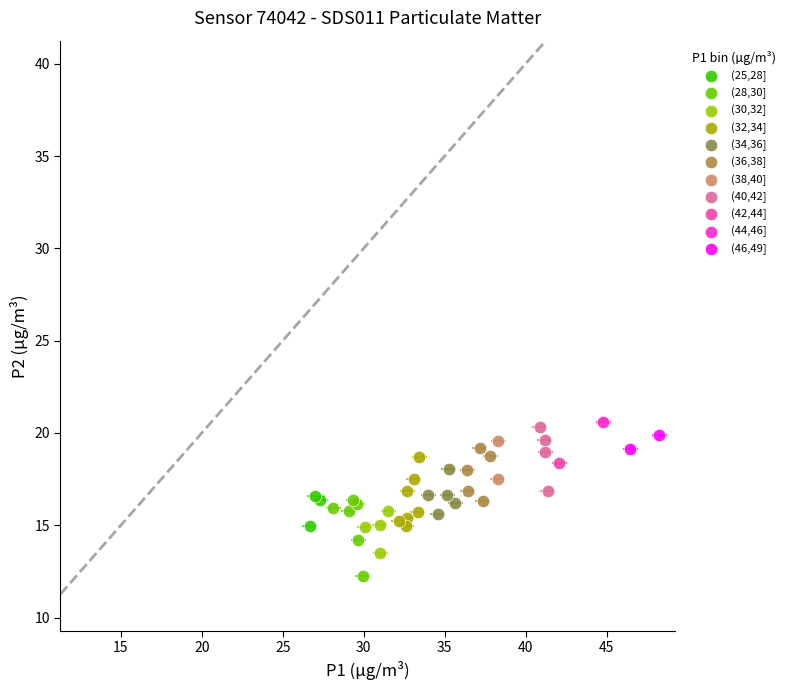

Which series contains the lowest Y value?

(28,30]